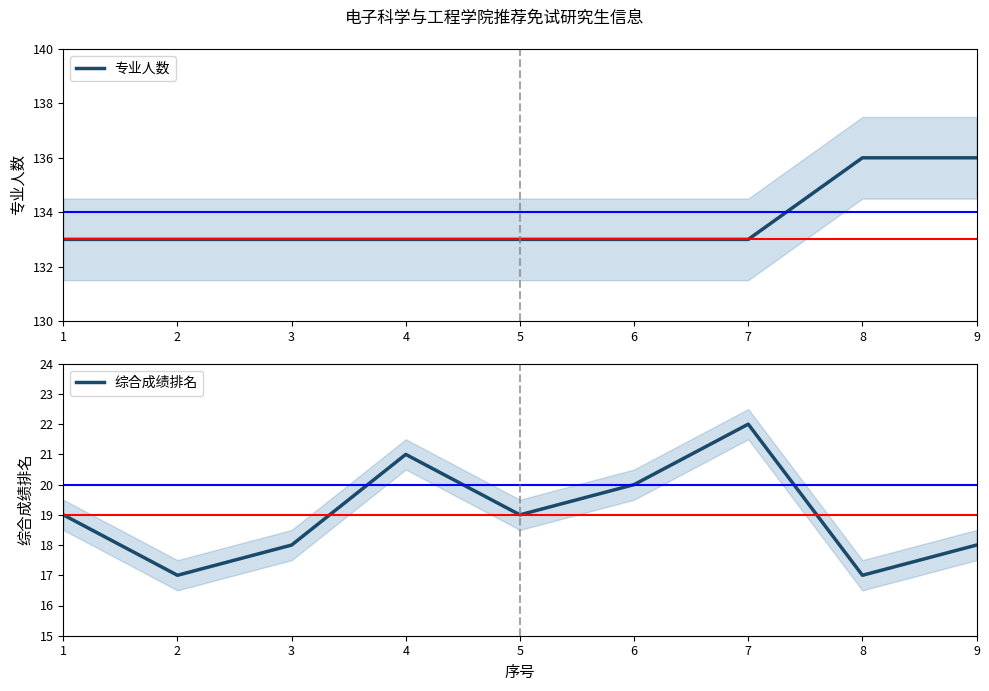

In 综合成绩排名, how many points are lower than both neighbors (excluding endpoints)?

3